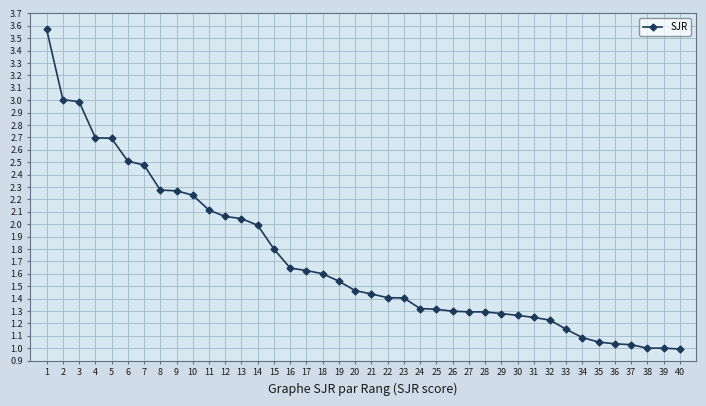

Which category has the highest value across all series?

1